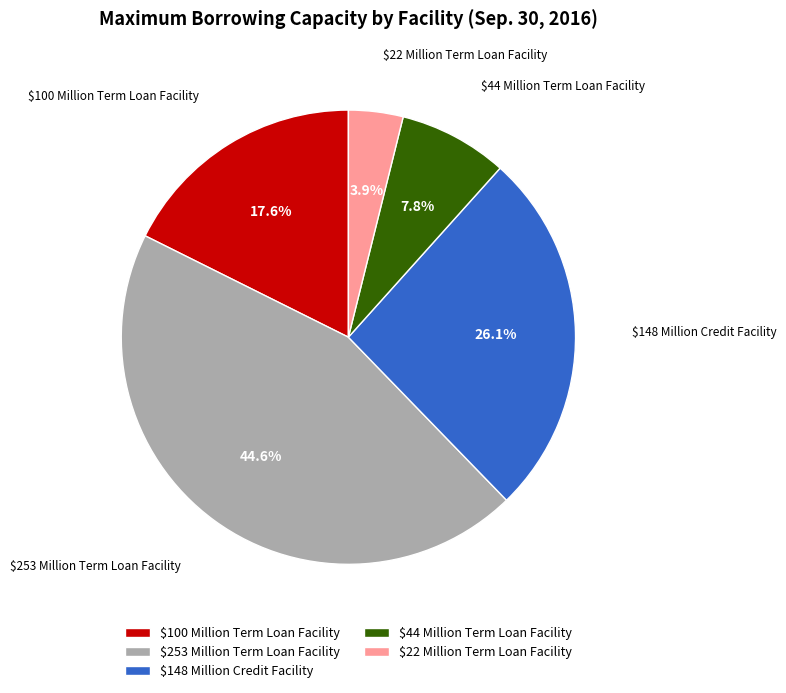

What is the smallest slice in the pie chart?

$22 Million Term Loan Facility